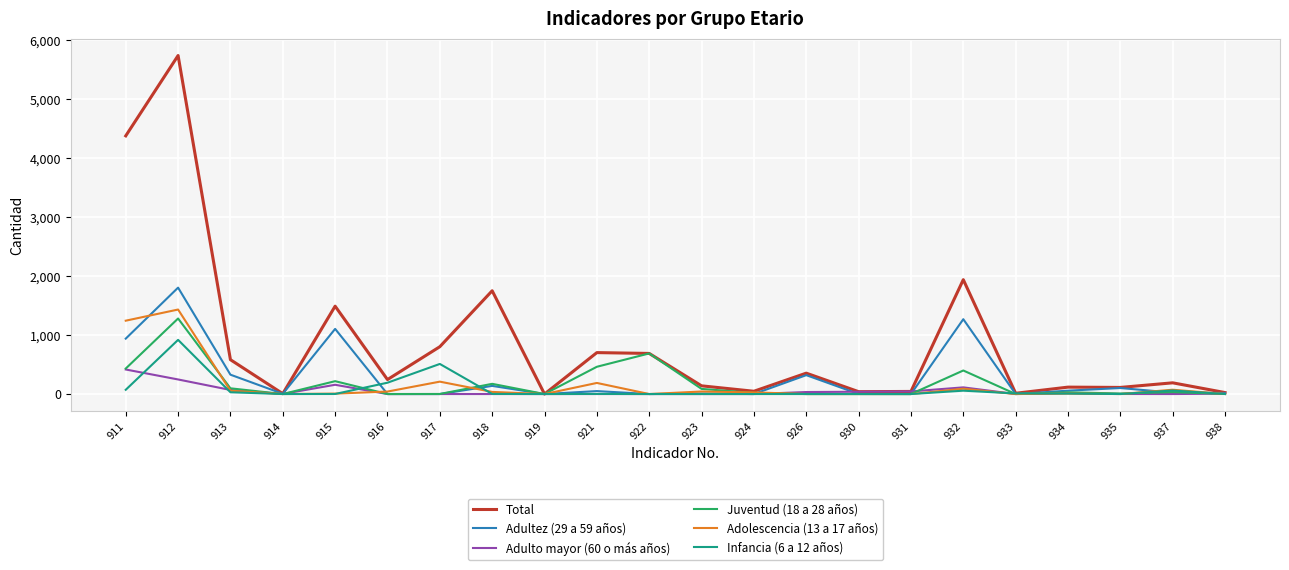

What is the total value across all series at 924?

94